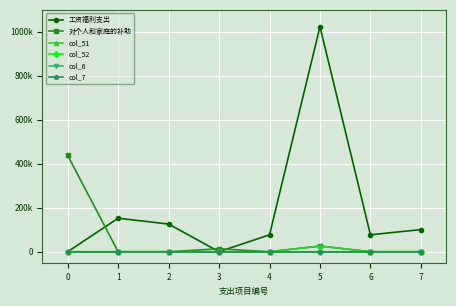

Does the chart have visible grid lines?

Yes